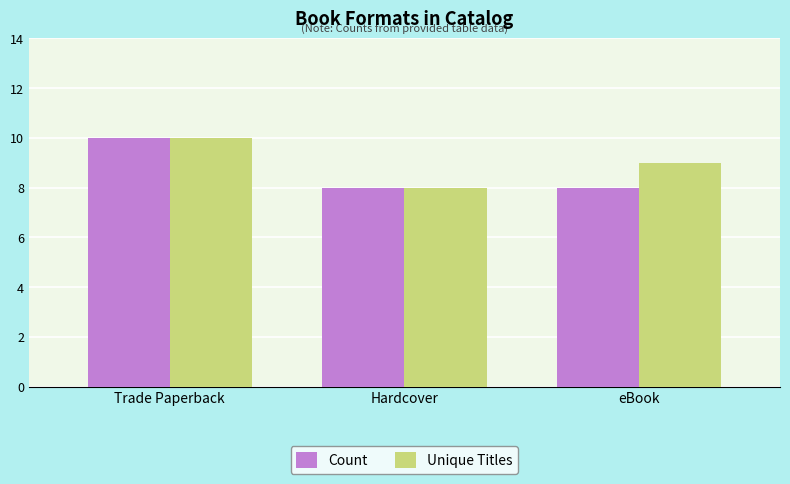

What is the sum of all Count values?

26